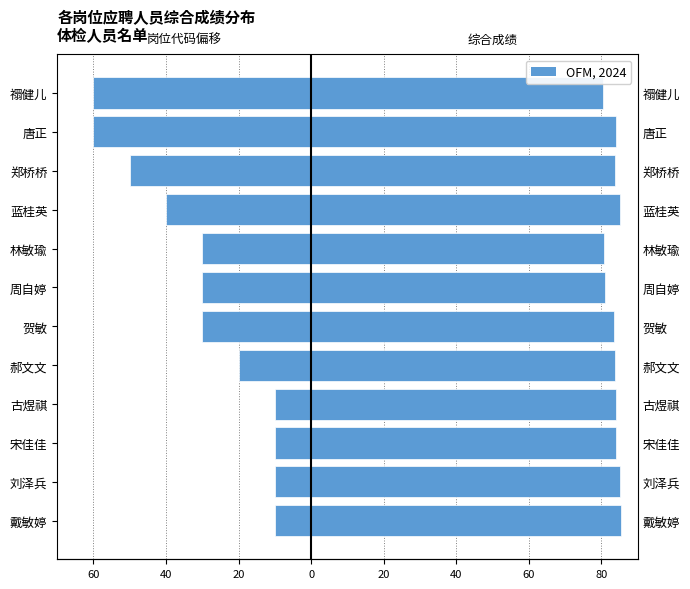

What is the value of the 岗位代码偏移 bar at the 9th from the left?

-40.0